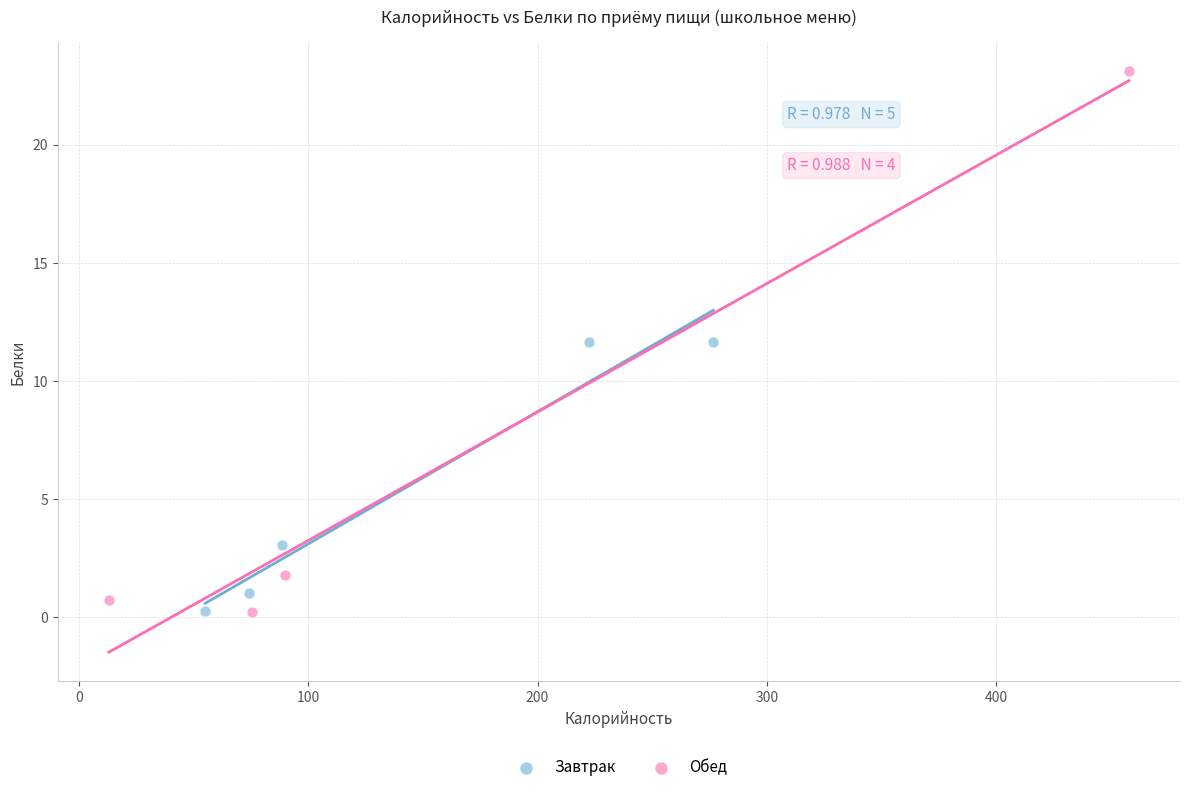

Which series has the largest Y range (max minus min)?

Обед